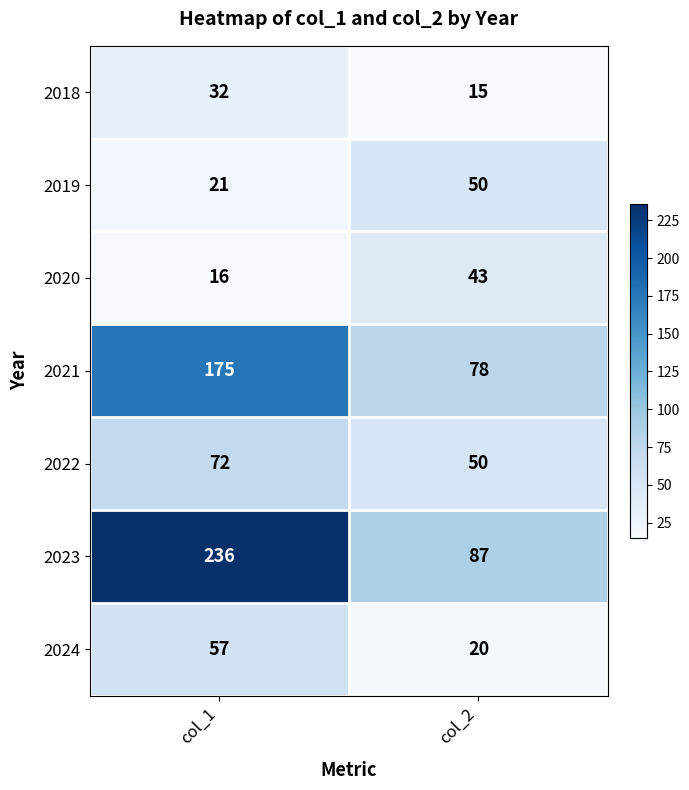

Count the number of data series in this chart.

7